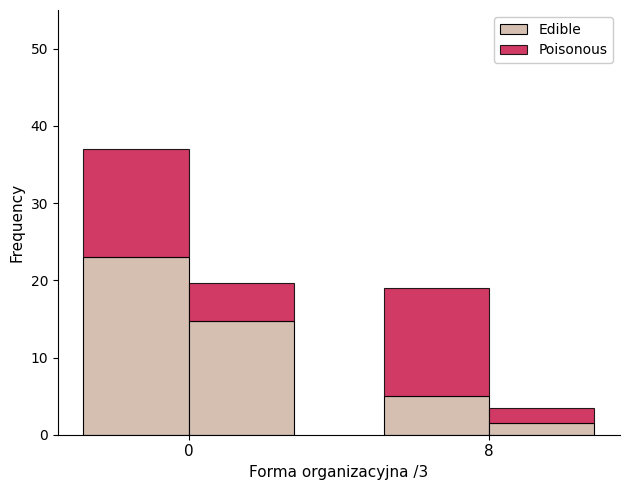

Reading right to left, extract all data points from this chart.

Avg Dysponent /2: 8=5.0	0=23.0
Avg Województwo /2: 8=14.0	0=14.0
Count /10: 8=1.5	0=14.7
Avg Dysponent (offset): 8=2.0	0=5.0